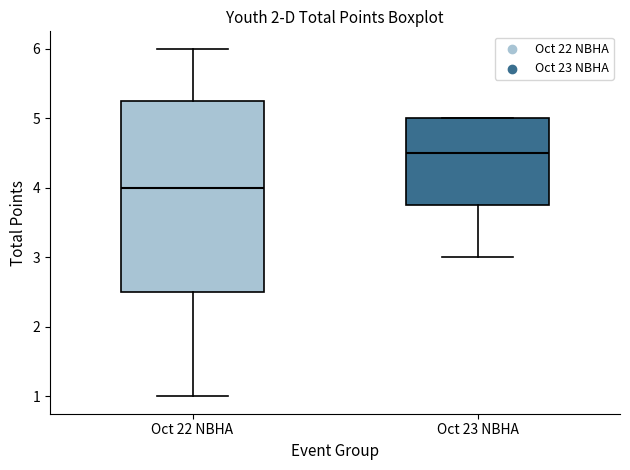

Which box has the highest median line?

Oct 23 NBHA